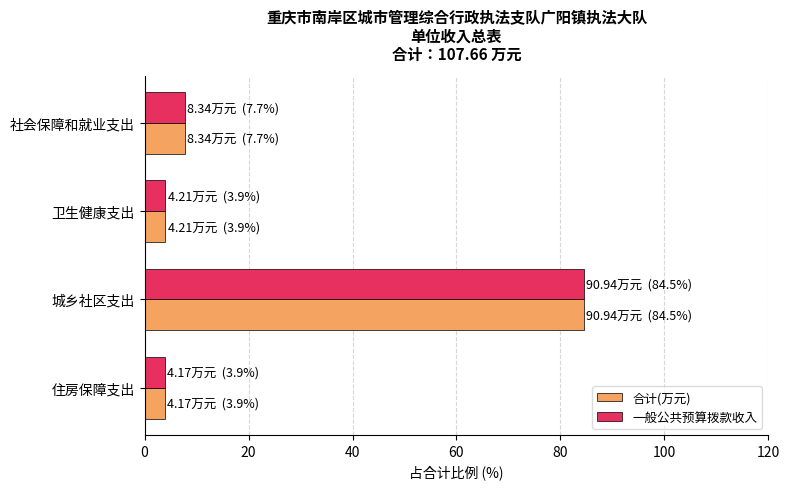

The 合计(万元) series shows 3.9 at 卫生健康支出. True or false?

True